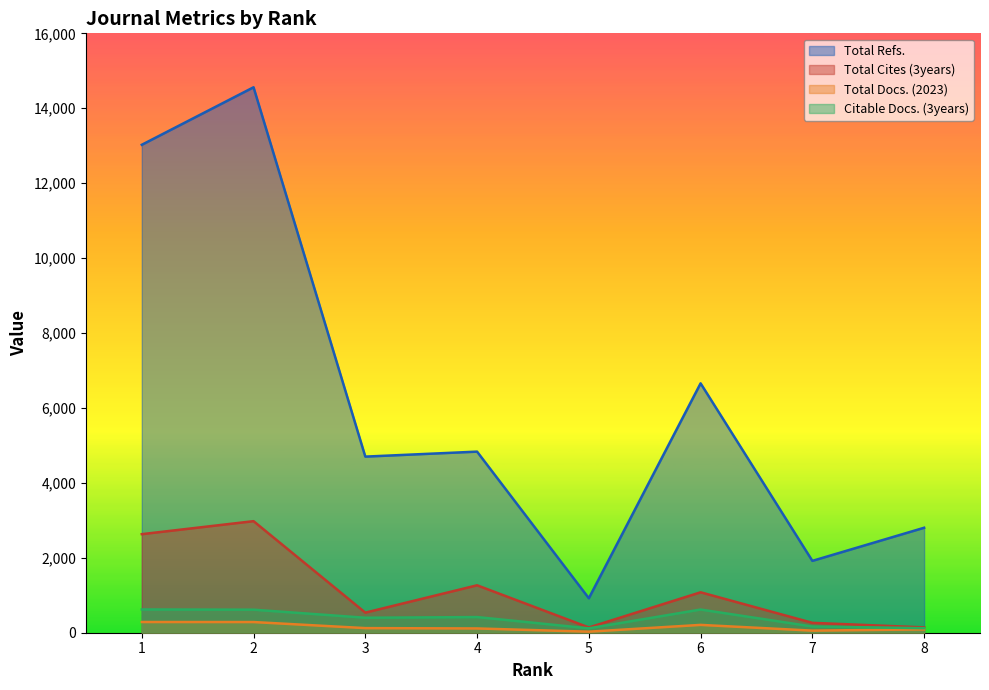

What is the difference between the maximum and second lowest values in the Total Cites (3years) series?

2836